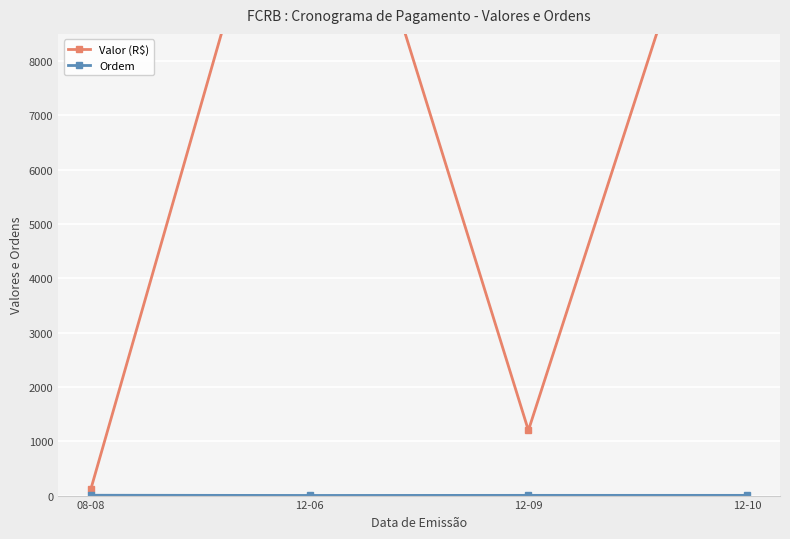

What is the label of the 1st point from the left?

08-08